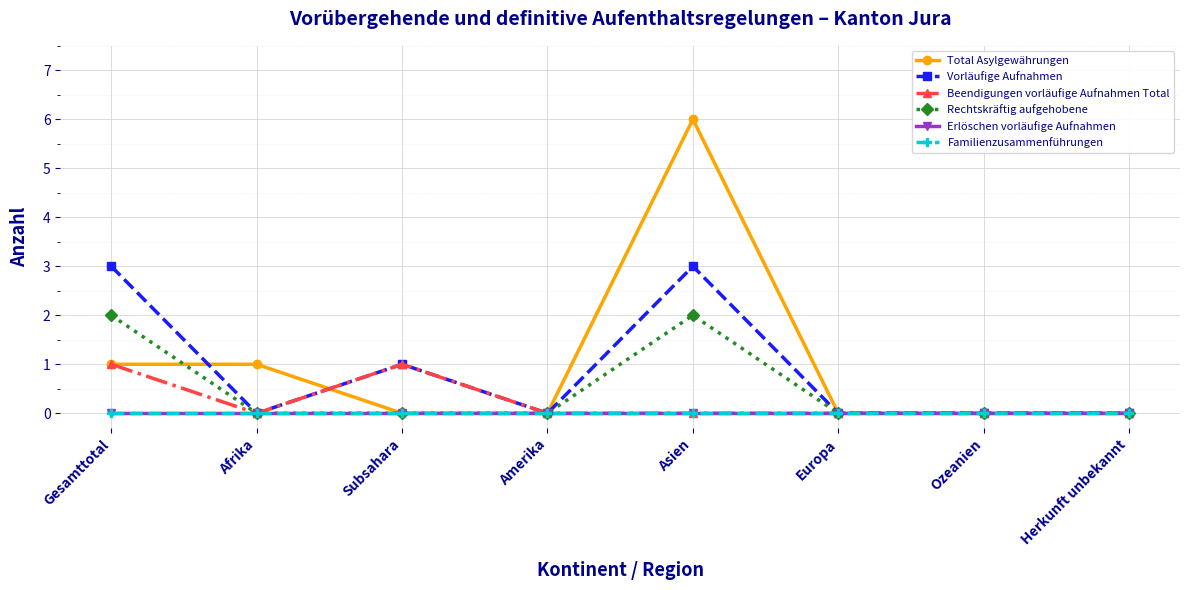

At which label is Beendigungen vorläufige Aufnahmen Total closest to 0?

Afrika